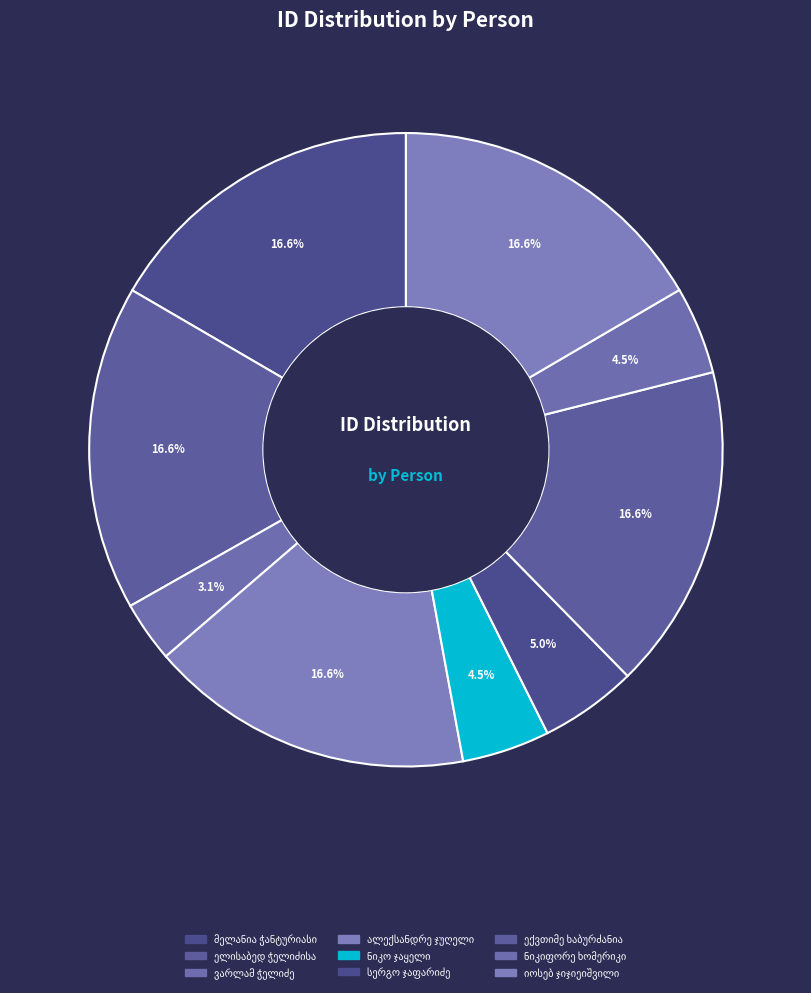

To the nearest percent, what is the difference between the largest and smallest slice percentages?

13%